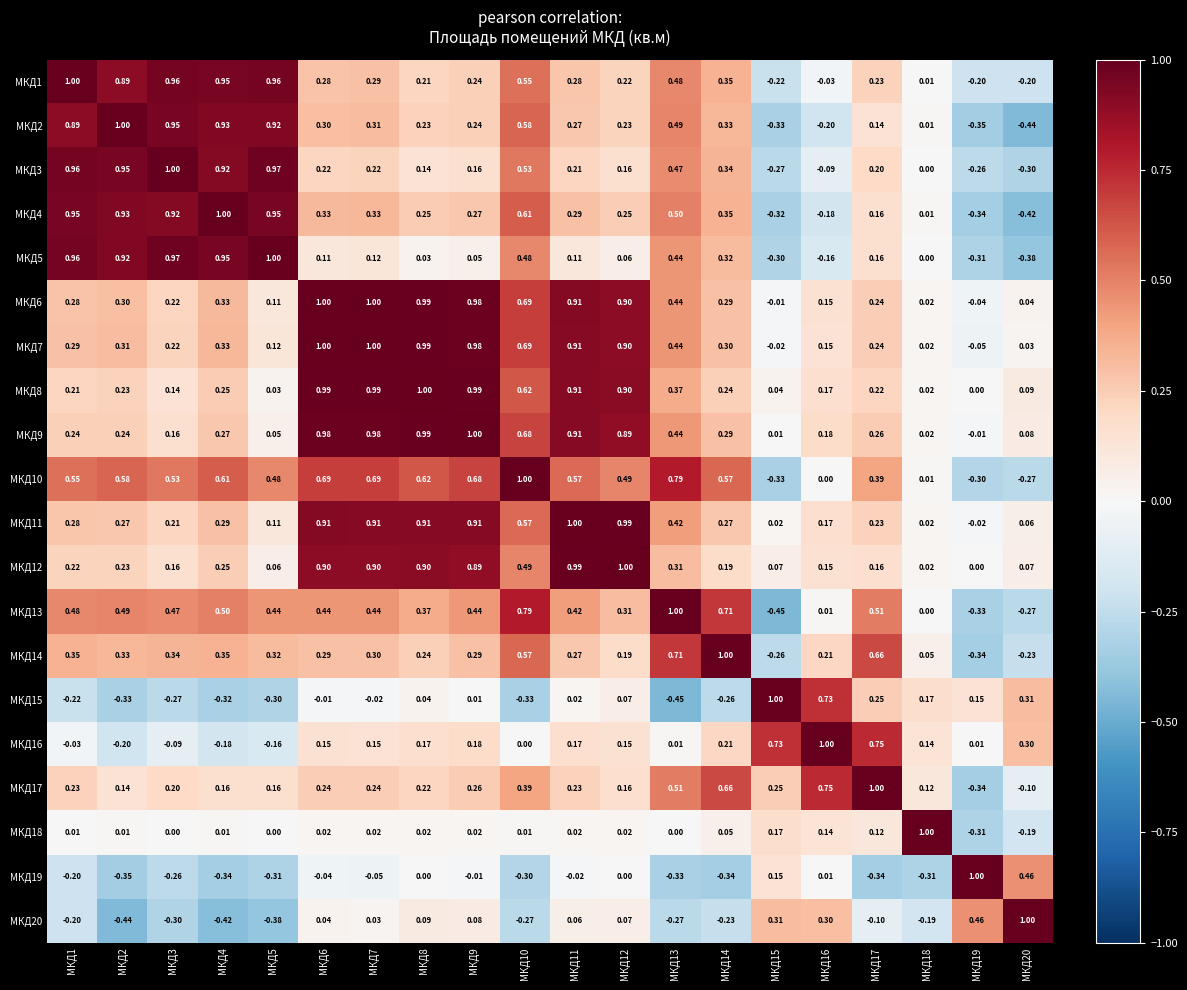

Is the value of МКД18 at МКД7 greater than the value of МКД20 at МКД4?

Yes